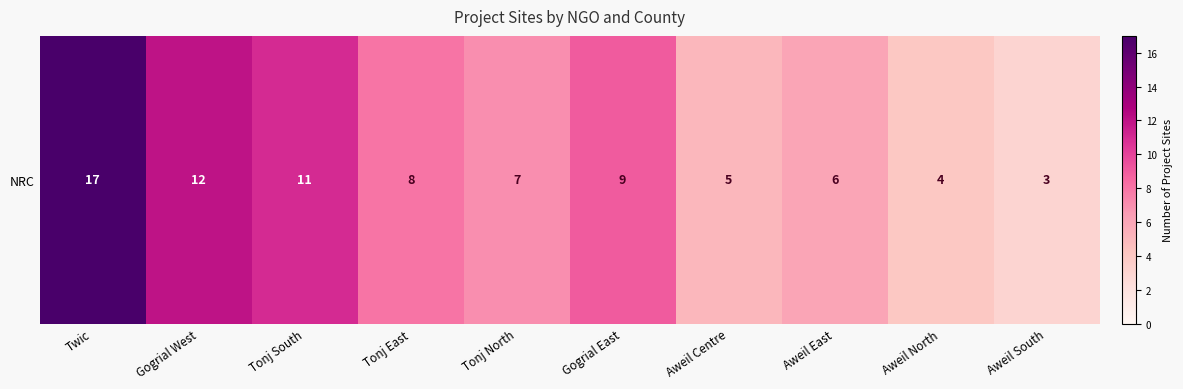

Reading left to right, transcribe all the data shown in this chart.

Twic=17	Gogrial West=12	Tonj South=11	Tonj East=8	Tonj North=7	Gogrial East=9	Aweil Centre=5	Aweil East=6	Aweil North=4	Aweil South=3